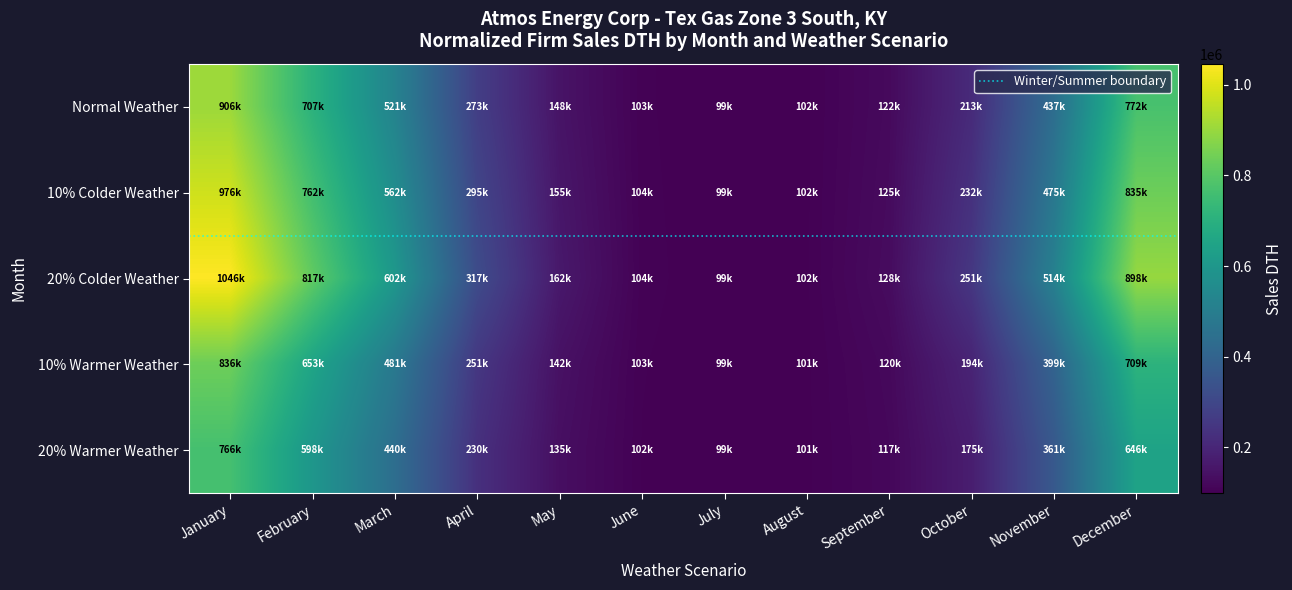

Which category has the lowest value in the 10% Colder Weather series?

July